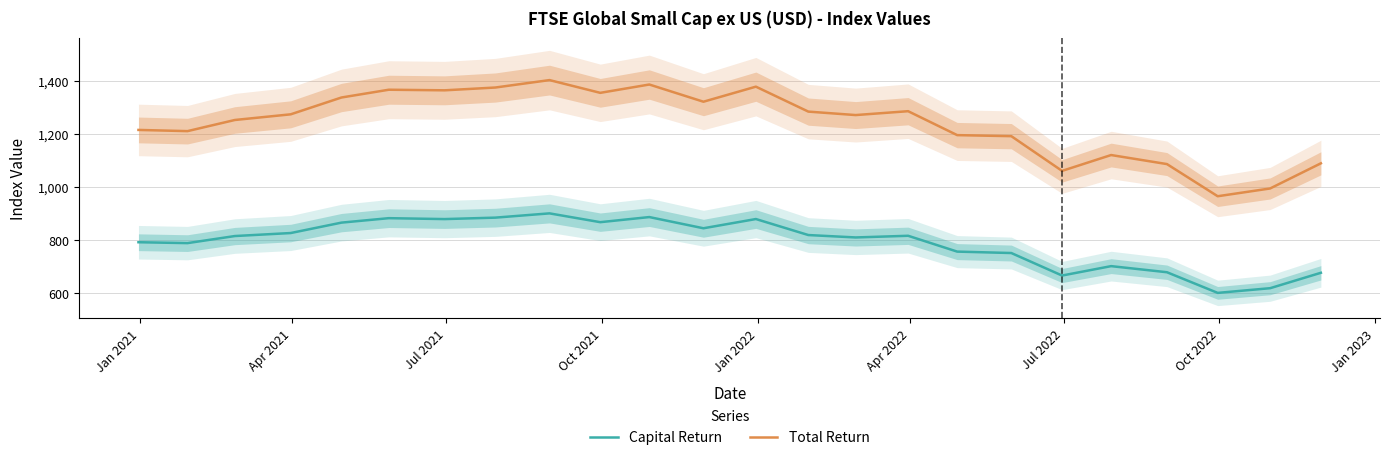

What are all the series names shown in the legend?

Capital Return, Total Return